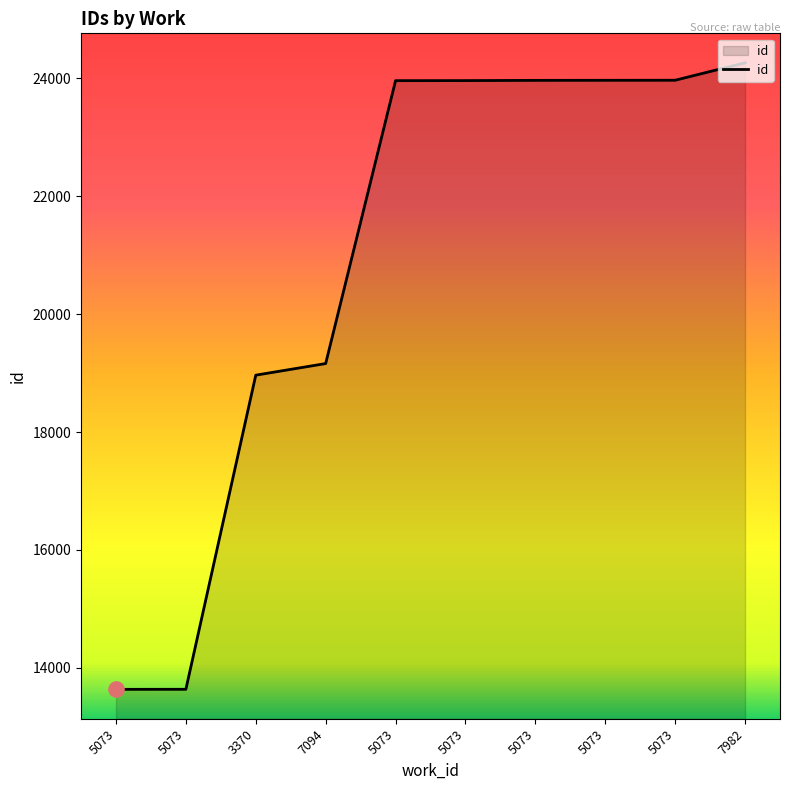

How many lines are shown in the chart?

1